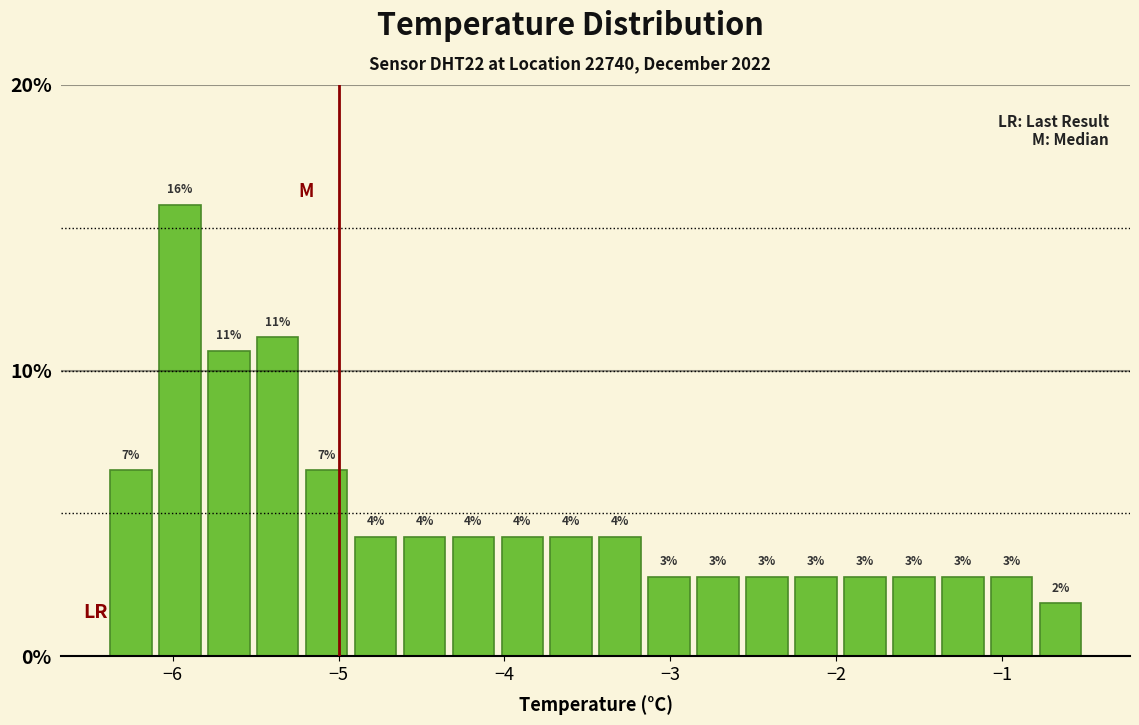

Around what value on the x-axis is the tallest bar? Give the approximate position of its centre, as read against the axis.

-6.0